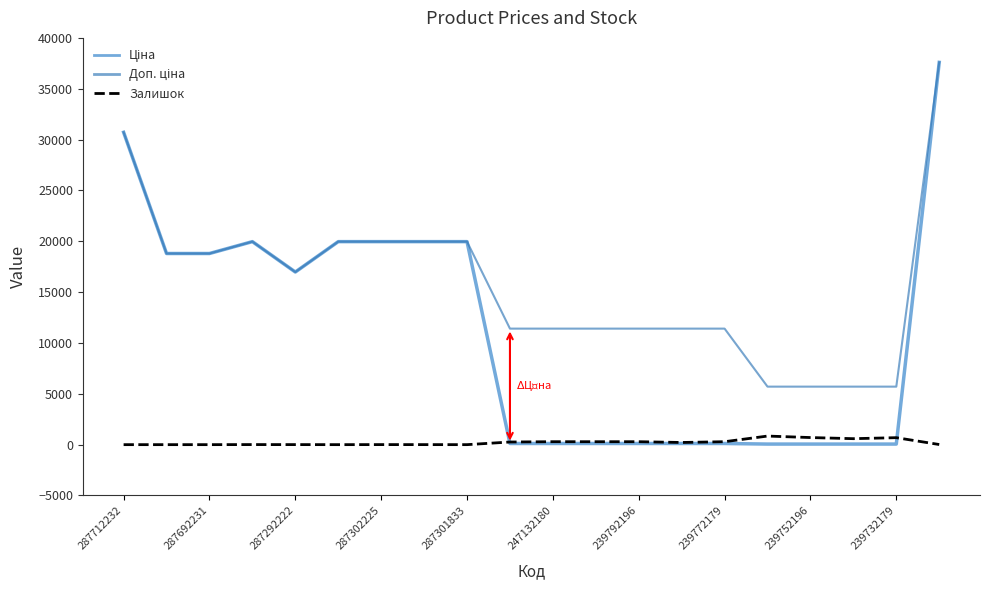

How many lines are shown in the chart?

3